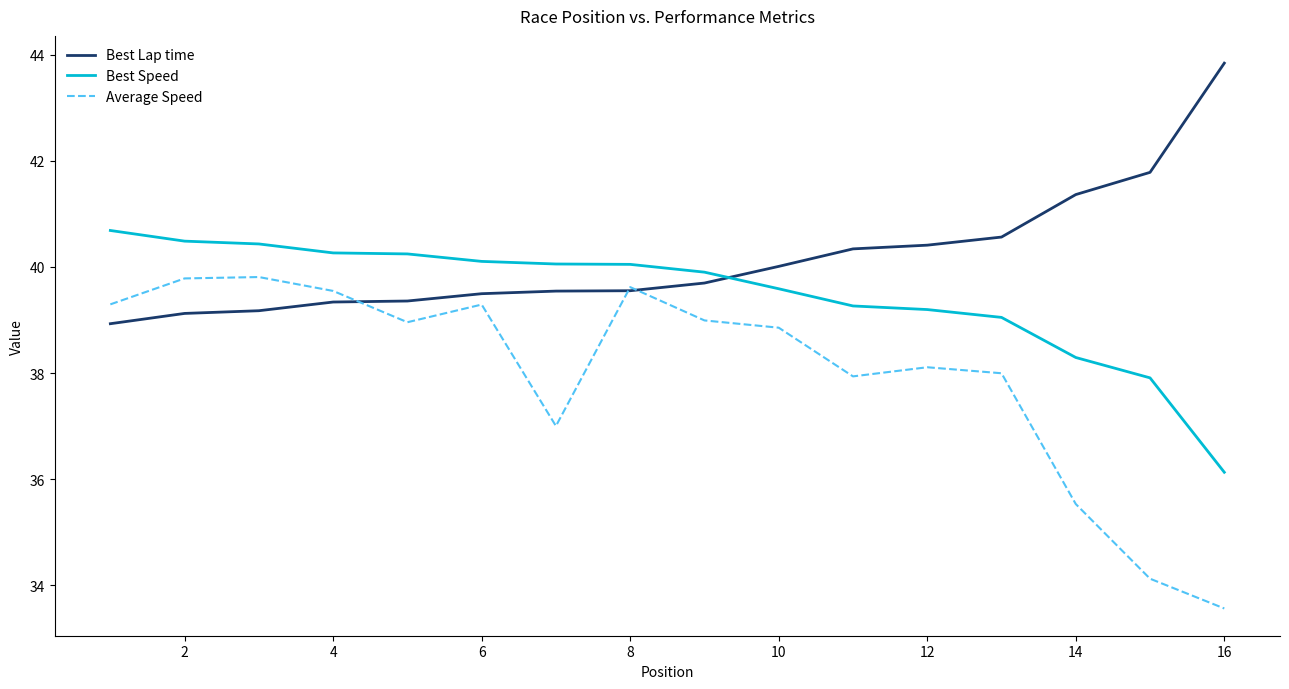

Rank the series by their average value, from highest to lowest.

Best Lap time, Best Speed, Average Speed